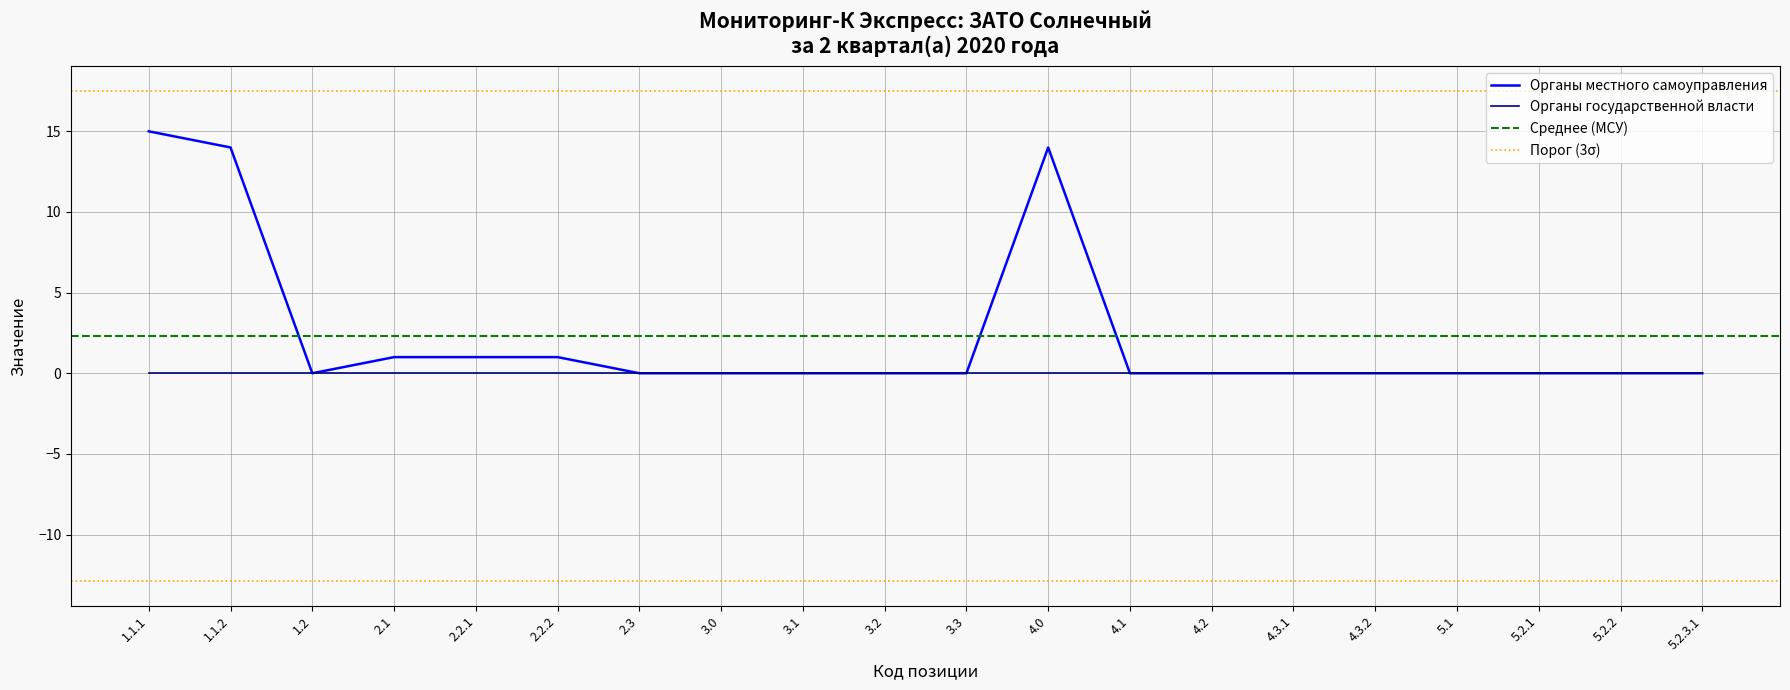

Reading left to right, extract all data points from this chart.

1.1.1=15	1.1.2=14	1.2=0	2.1=1	2.2.1=1	2.2.2=1	2.3=0	3.0=0	3.1=0	3.2=0	3.3=0	4.0=14	4.1=0	4.2=0	4.3.1=0	4.3.2=0	5.1=0	5.2.1=0	5.2.2=0	5.2.3.1=0